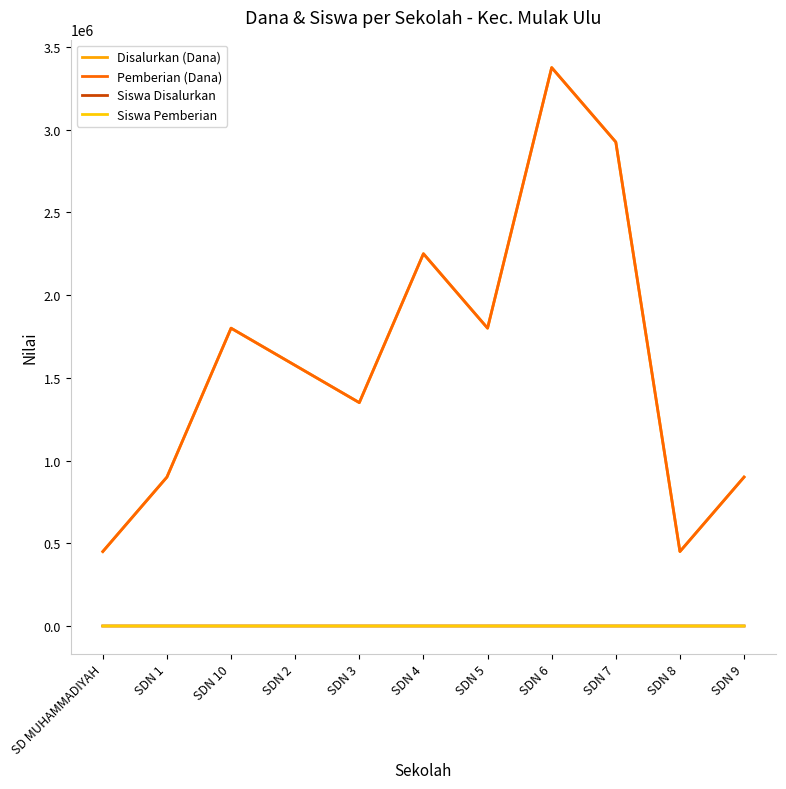

Is this an area chart (filled region under the line)?

No